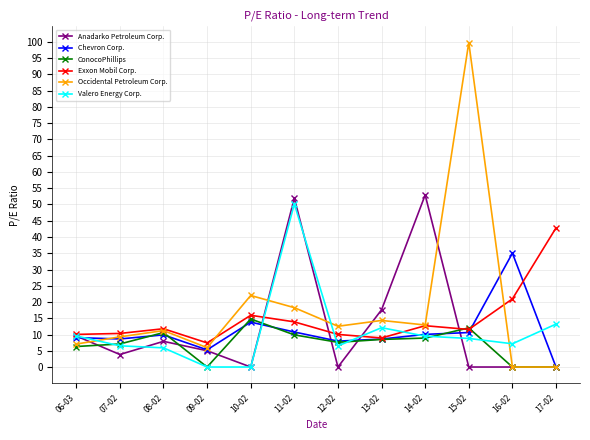

Which series has the largest total across all categories?

Occidental Petroleum Corp.